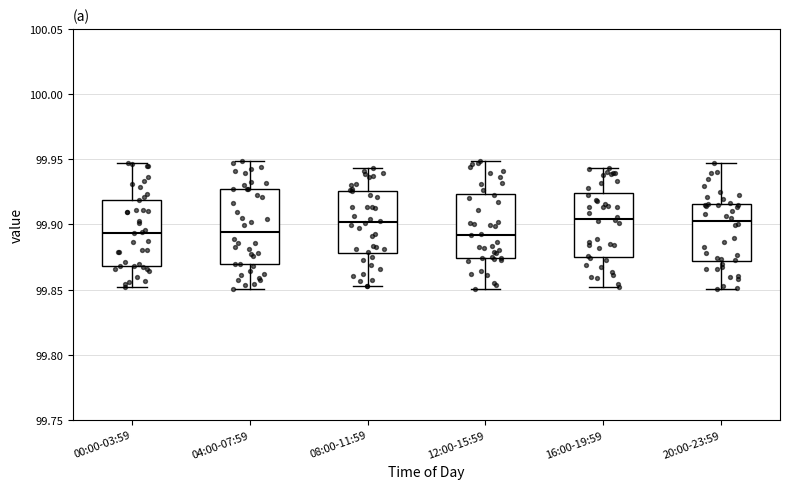

Where does the upper whisker of the box for 12:00-15:59 end on the y-axis? The values are not printed on the chart, so give them approximately, as read against the axis.

99.950